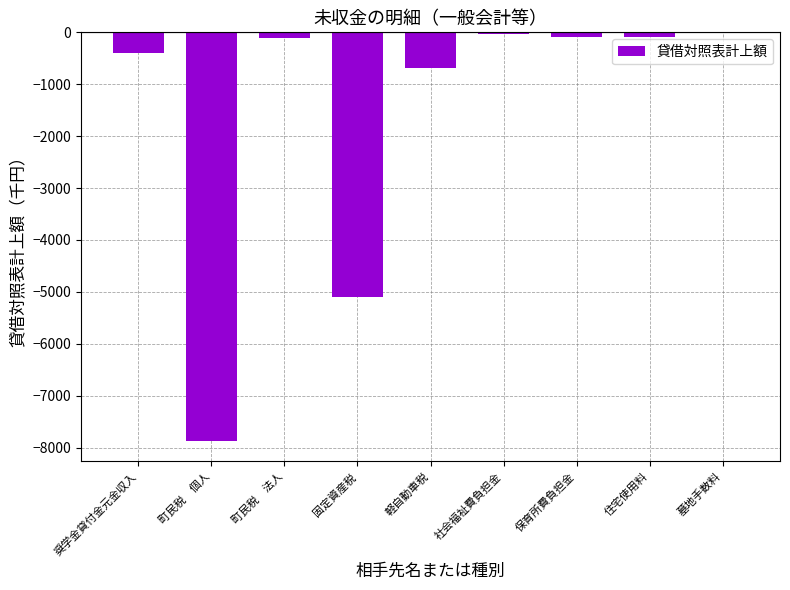

What is the difference between the values at 保育所費負担金 and 固定資産税?

5008